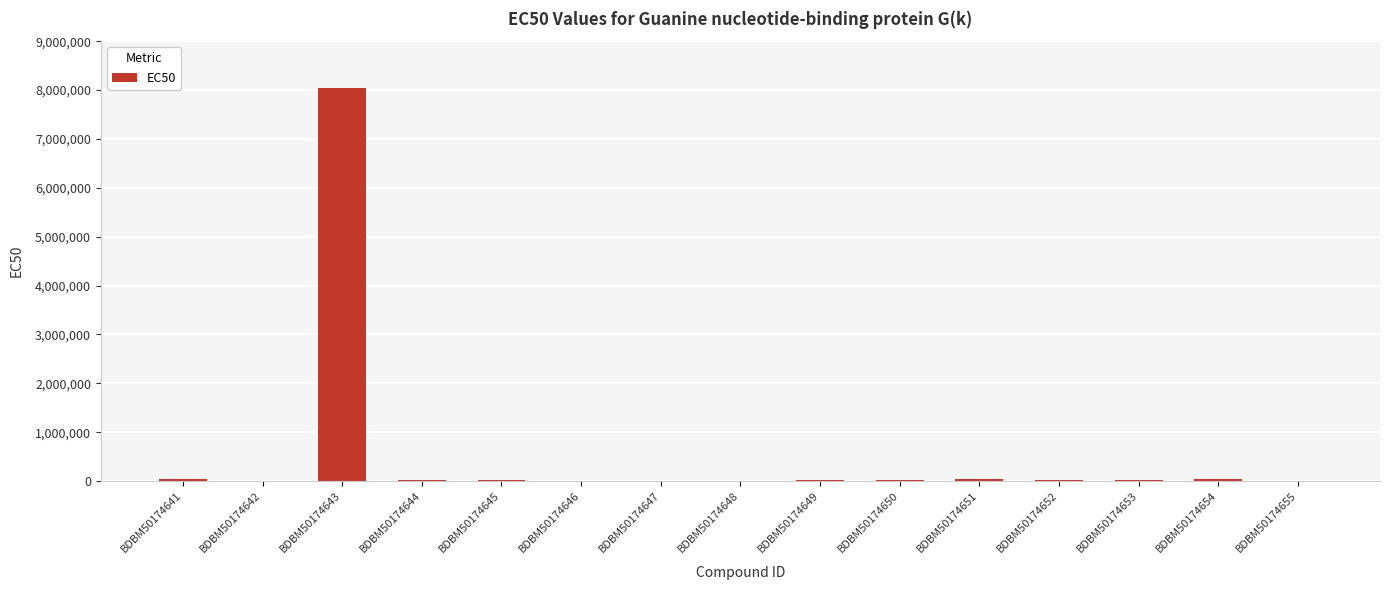

The chart shows a value of 6100 at BDBM50174642. True or false?

True